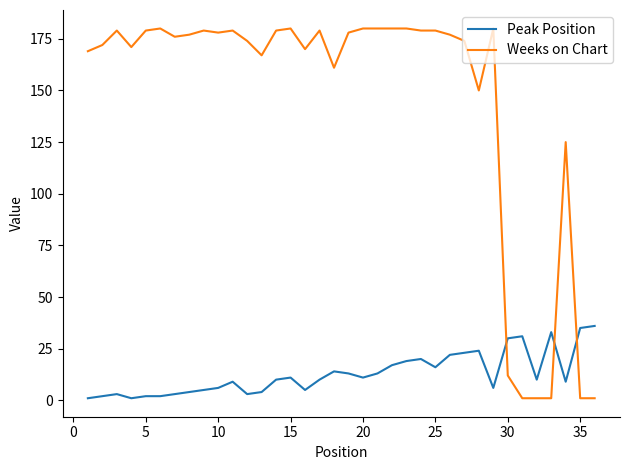

What is the maximum value for Weeks on Chart?

180